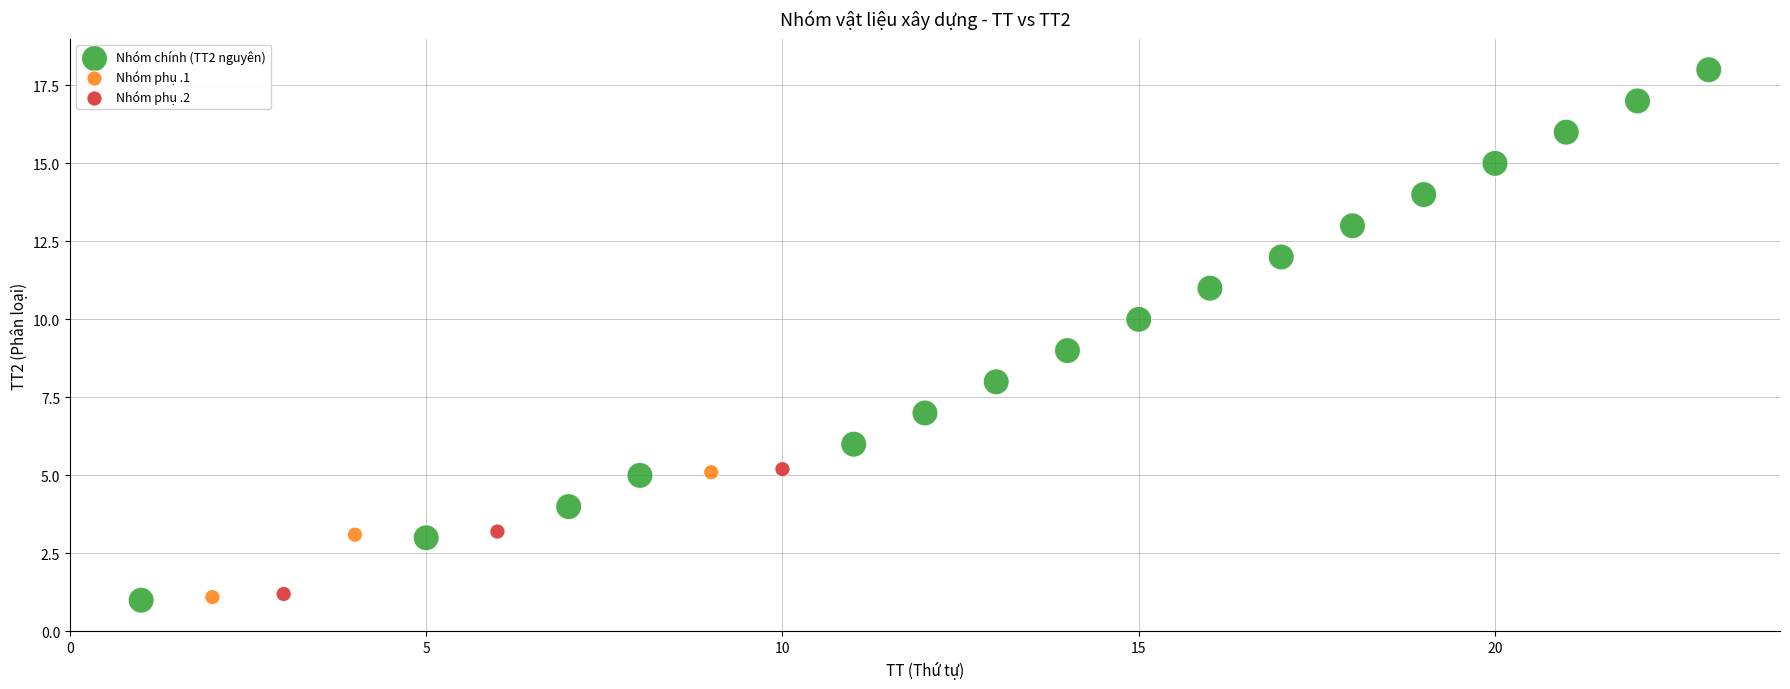

What are all the series names shown in the legend?

Nhóm chính (TT2 nguyên), Nhóm phụ .1, Nhóm phụ .2